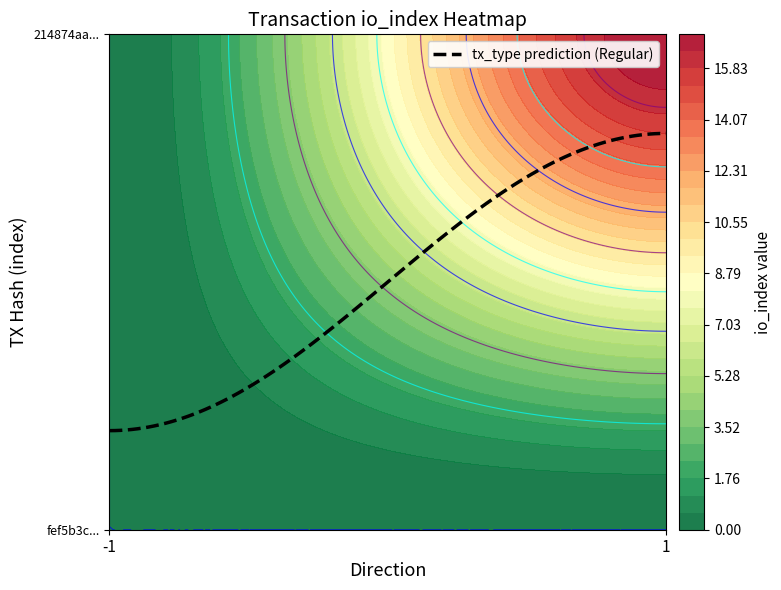

What is the smallest value displayed?

-1